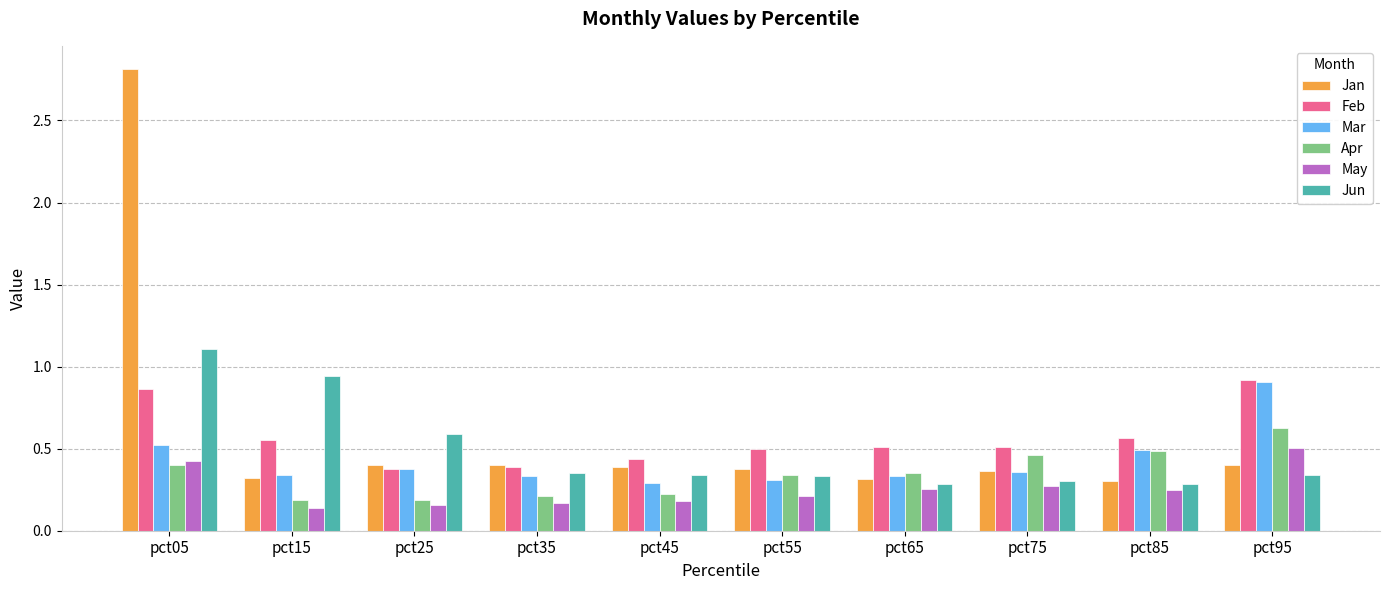

Which series has the widest spread of values?

Jan